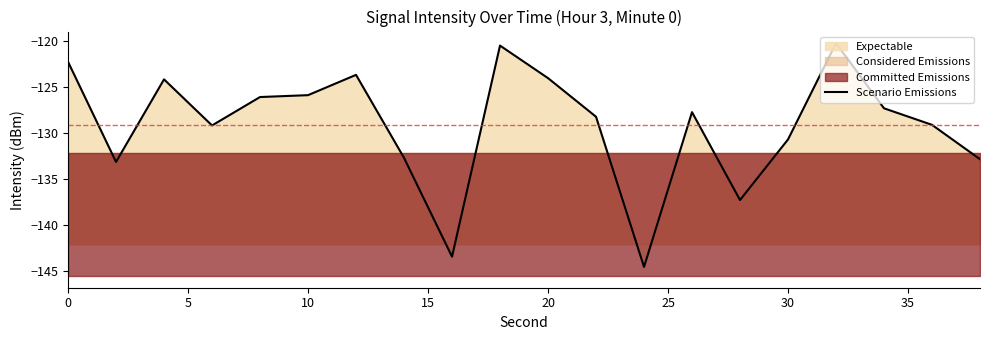

How many points are higher than both their immediate neighbors (excluding endpoints)?

5